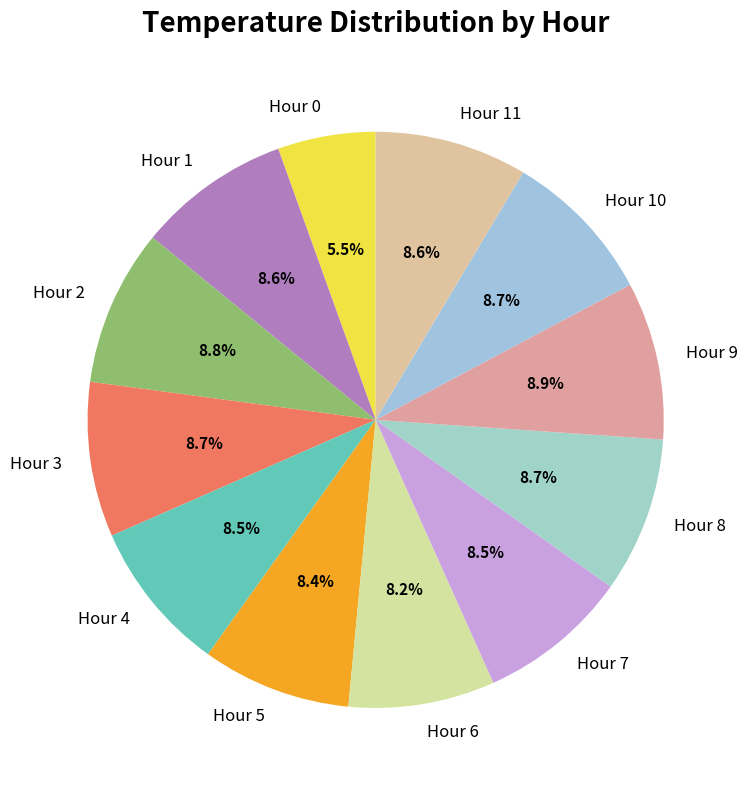

To the nearest percent, what percentage of the pie is Hour 5?

8%